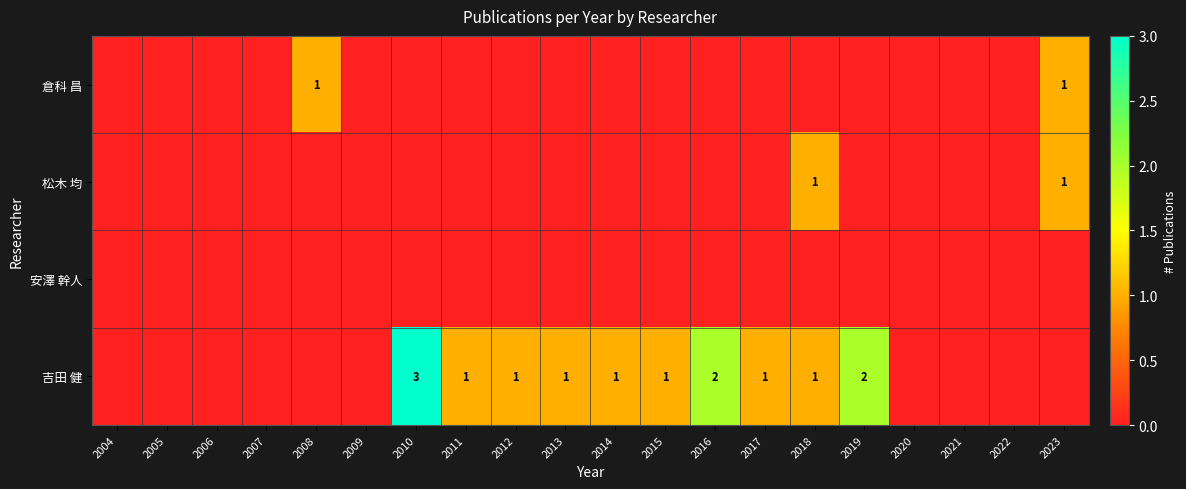

What is the sum of the 吉田 健 values at 2019 and 2018?

3